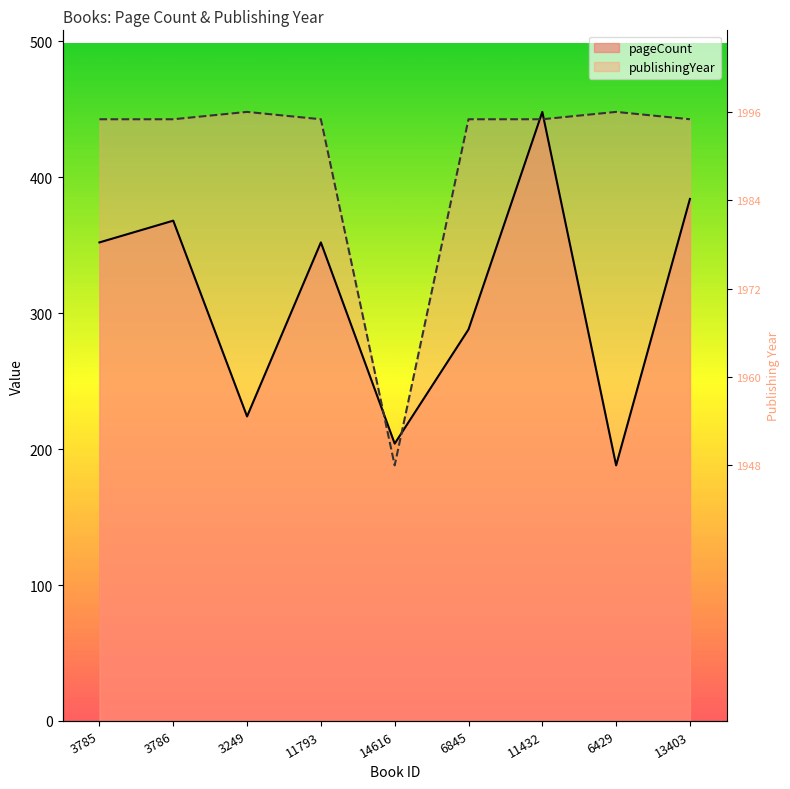

Which category has the lowest value across all series?

6429